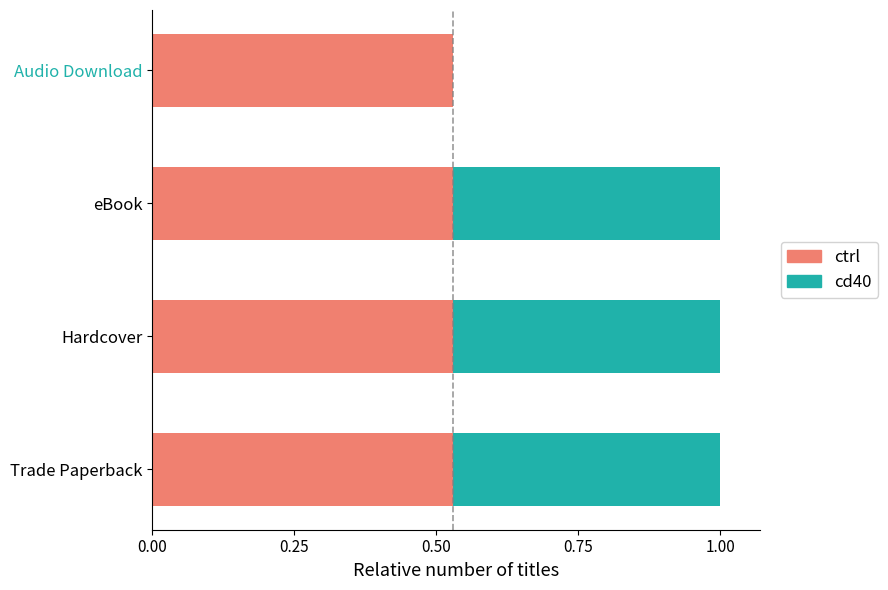

How many ctrl values are between 0 and 1?

4